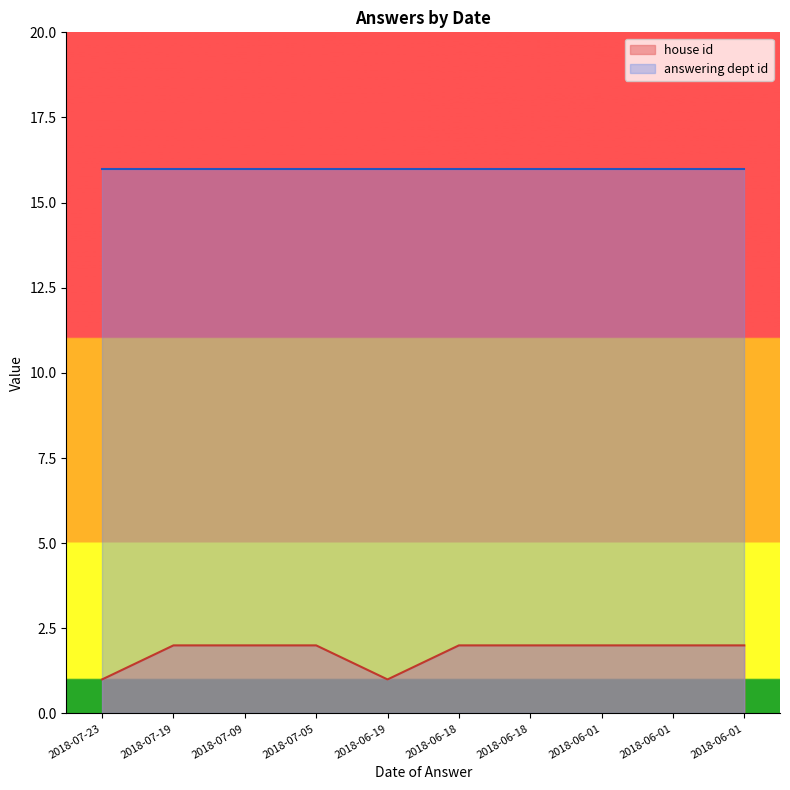

What is the difference between the maximum and second lowest values?

1